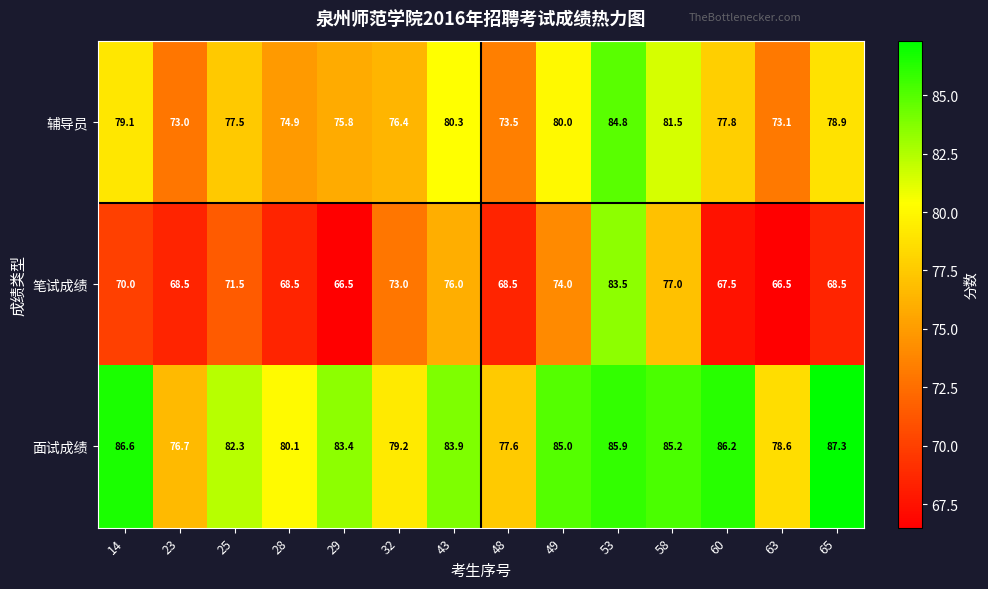

What is the difference between the 面试成绩 values at 53 and 63?

7.3